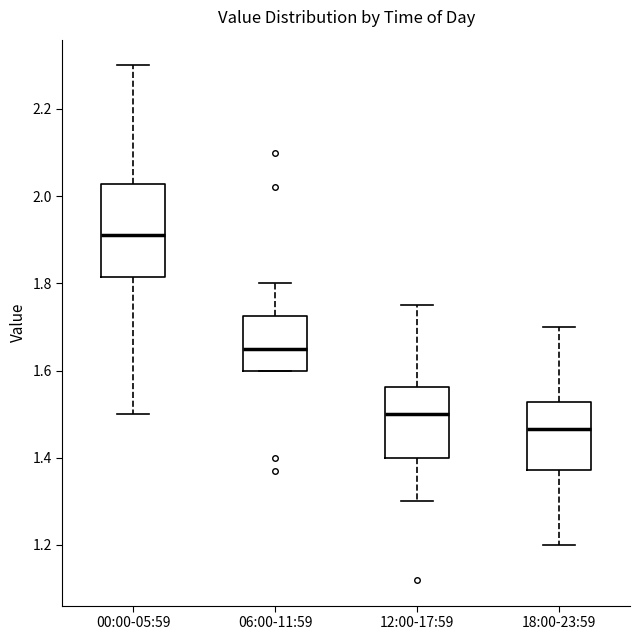

Where is the lower edge of the box for 06:00-11:59 on the y-axis? The values are not printed on the chart, so give them approximately, as read against the axis.

1.60